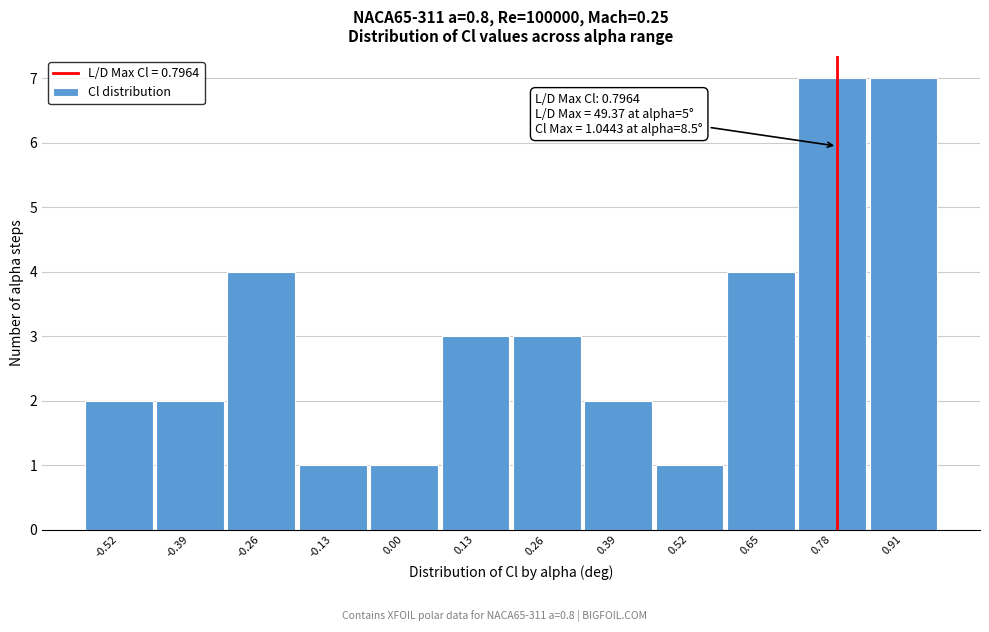

Reading right to left, list all the values displayed in this chart.

7	7	4	1	2	3	3	1	1	4	2	2